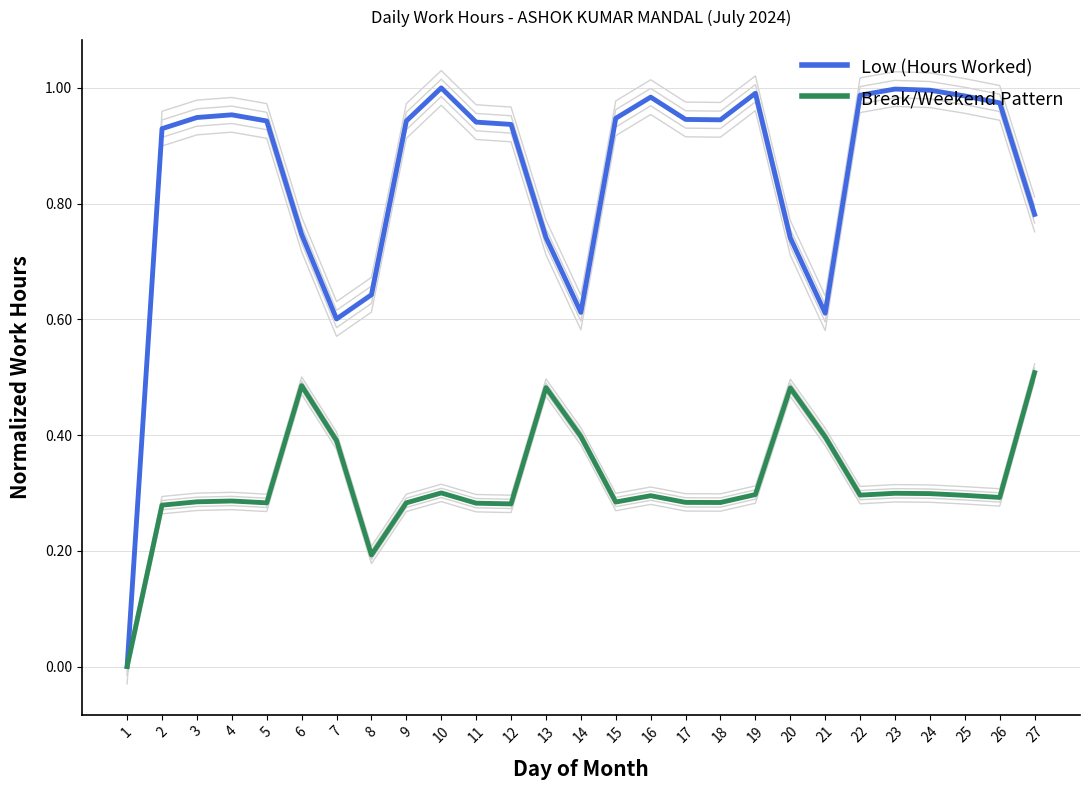

At which category is the sum across all series the highest?

10